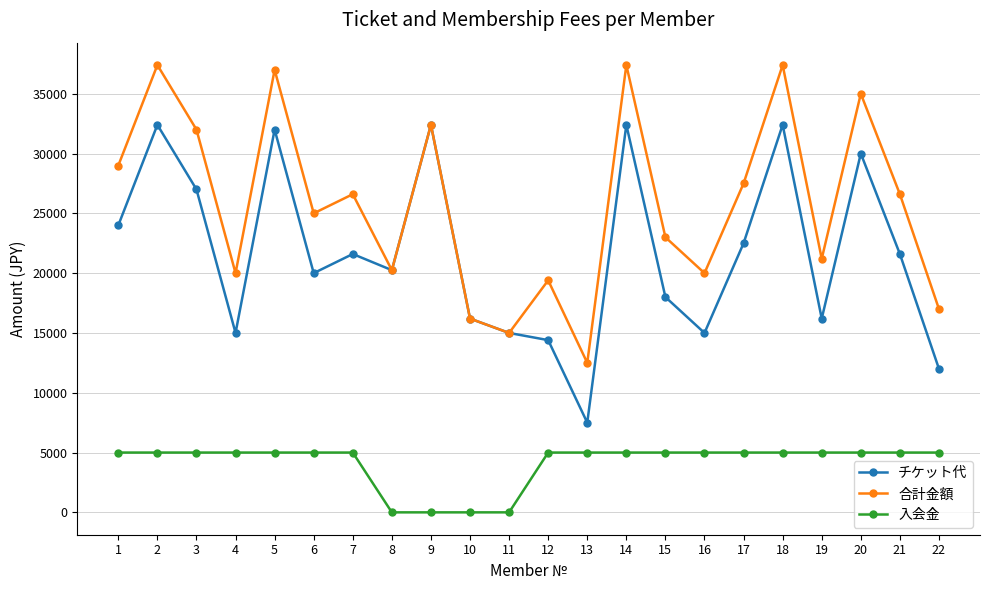

Which series has the largest total across all categories?

合計金額